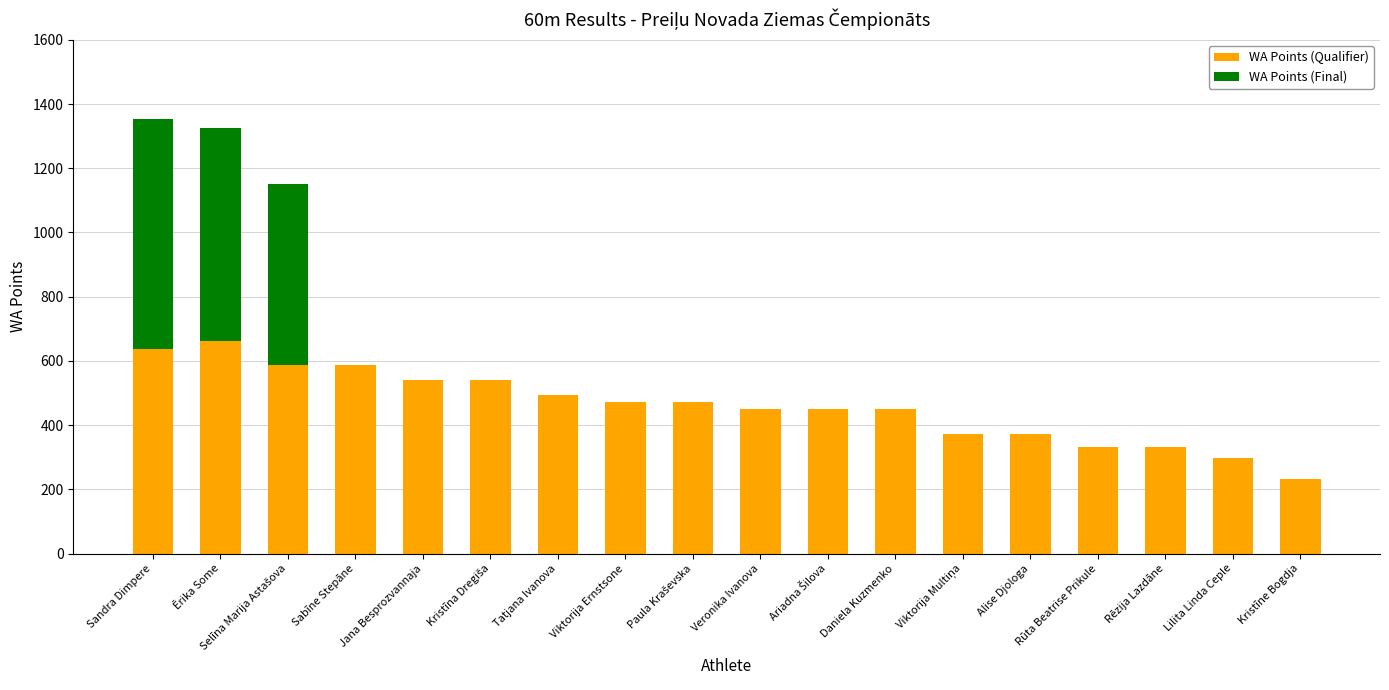

What is the sum of all WA Points (Qualifier) values?

8288